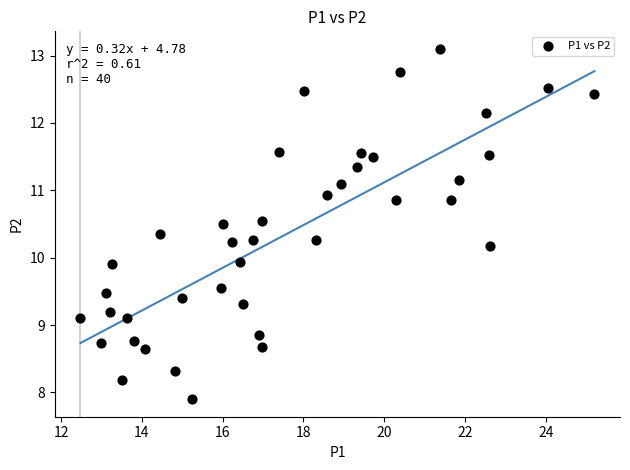

What is the range of X values (max minus min)?

12.7